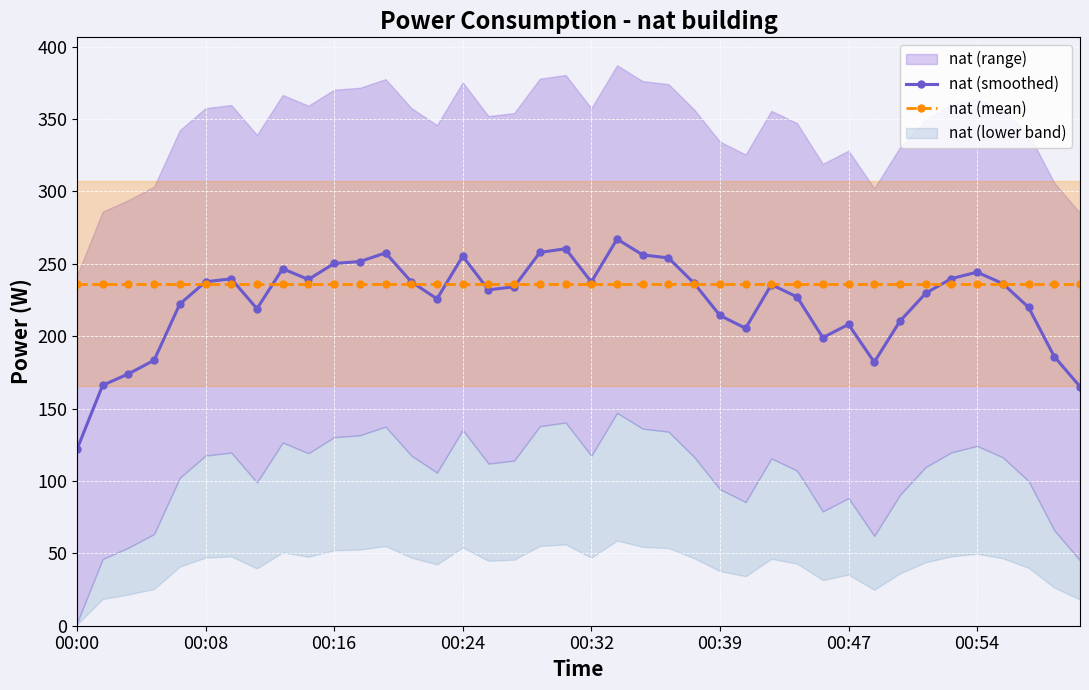

At which category is the sum across all series the highest?

21